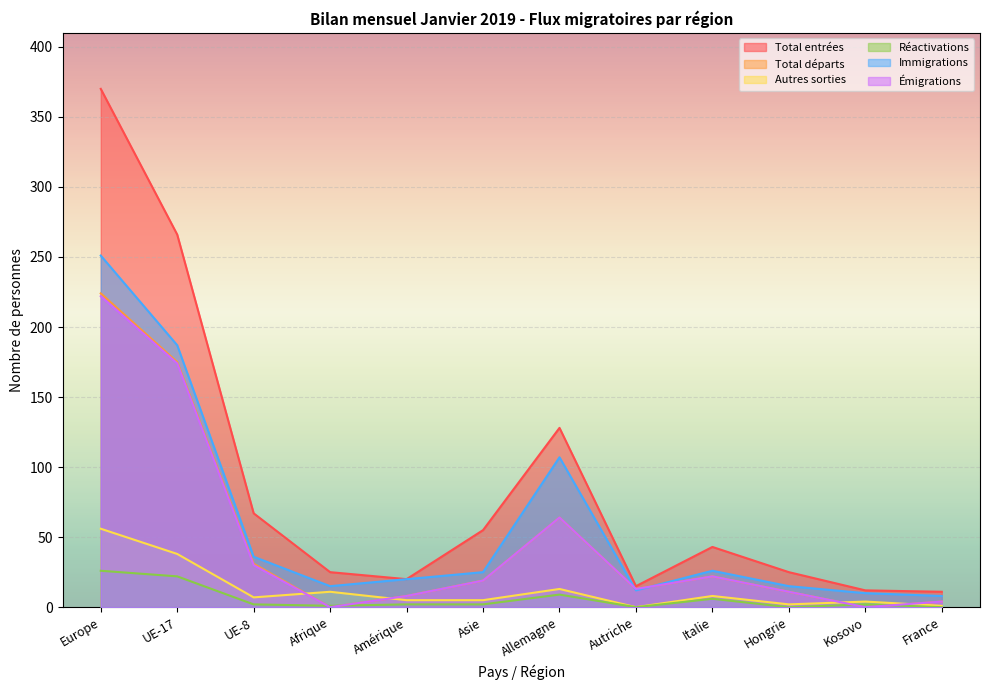

True or false: Total entrées has more than 1 points higher than both neighbors.

True